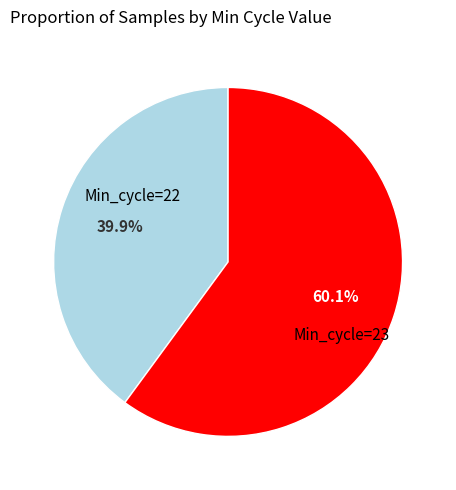

Is there any slice that represents more than half of the pie?

Yes